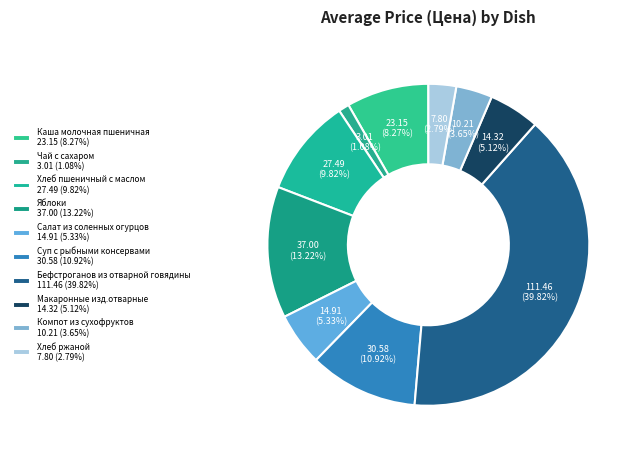

How many segments does this pie chart have?

10